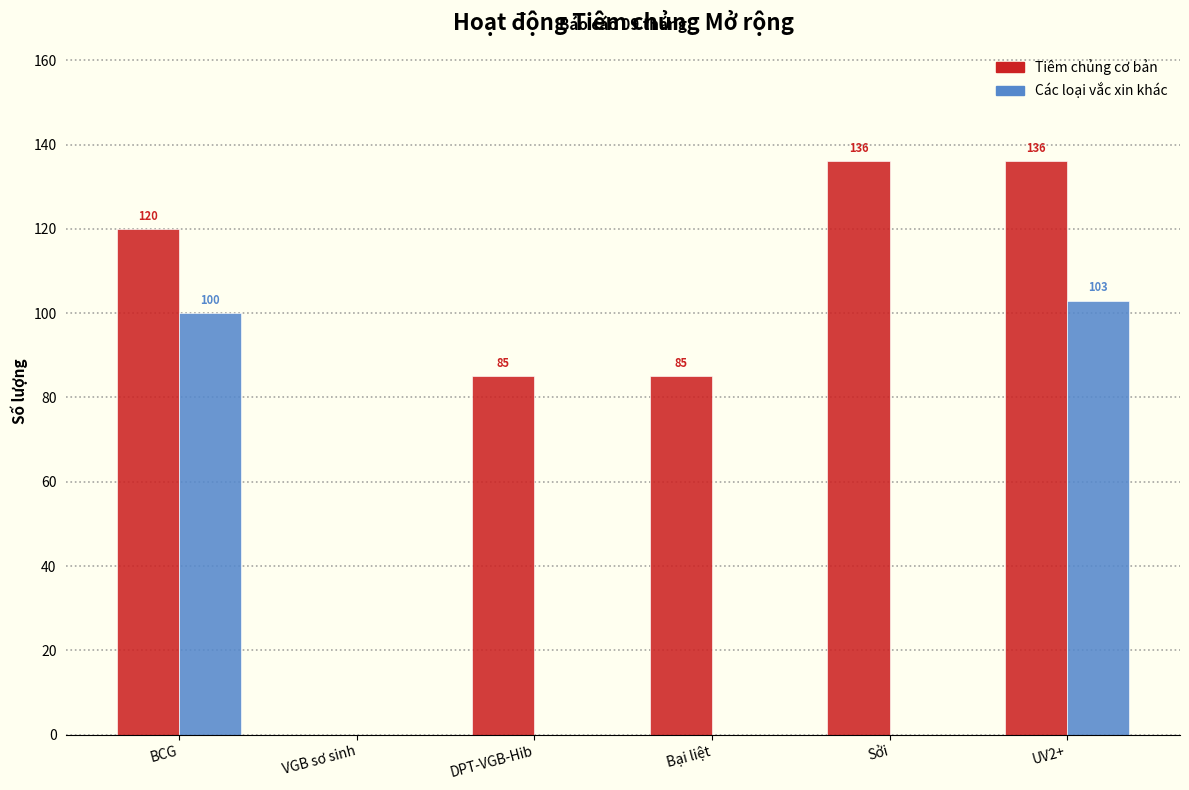

Reading left to right, list all the values displayed in this chart.

Tiêm chủng cơ bản: BCG=120	VGB sơ sinh=0	DPT-VGB-Hib=85	Bại liệt=85	Sởi=136	UV2+=136
Các loại vắc xin khác: BCG=100	VGB sơ sinh=0	DPT-VGB-Hib=0	Bại liệt=0	Sởi=0	UV2+=103